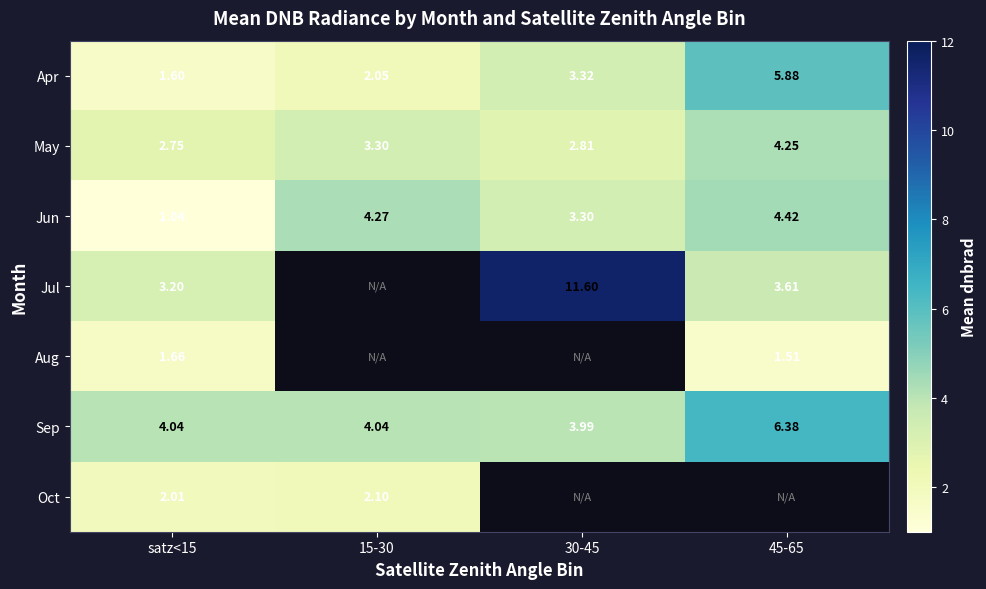

What is the difference between the maximum and minimum values in the Jun series?

3.4